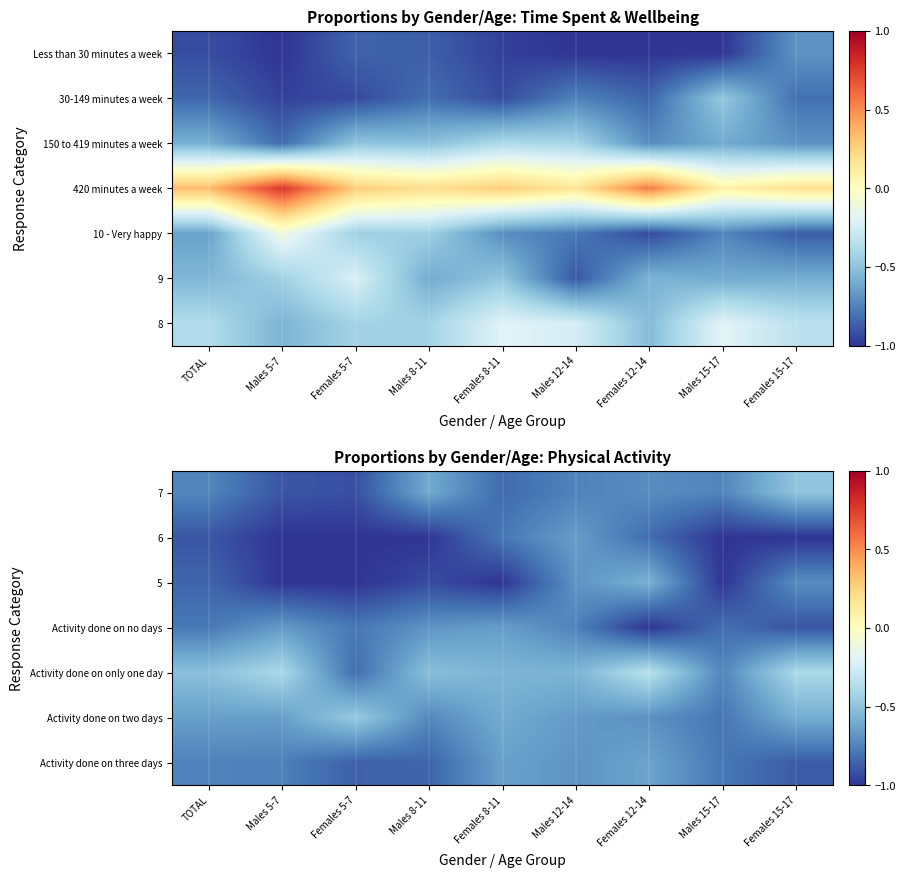

Which series has the widest spread of values?

Activity done on only one day